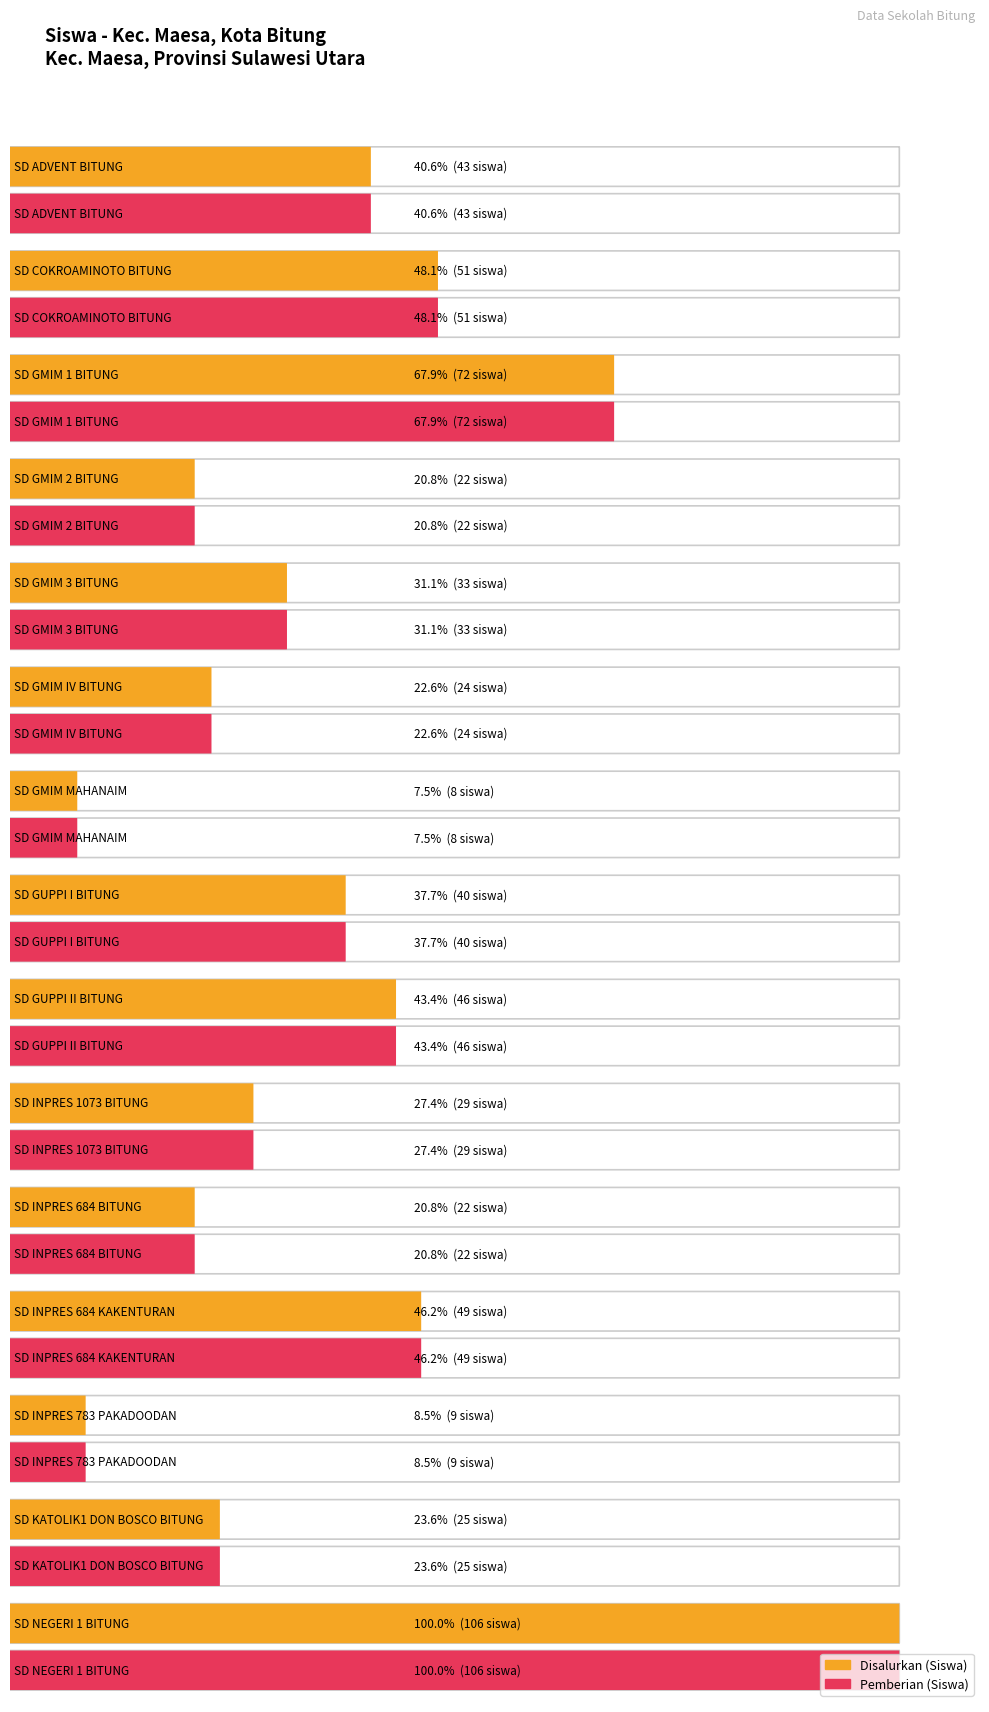

Count the number of data series in this chart.

2